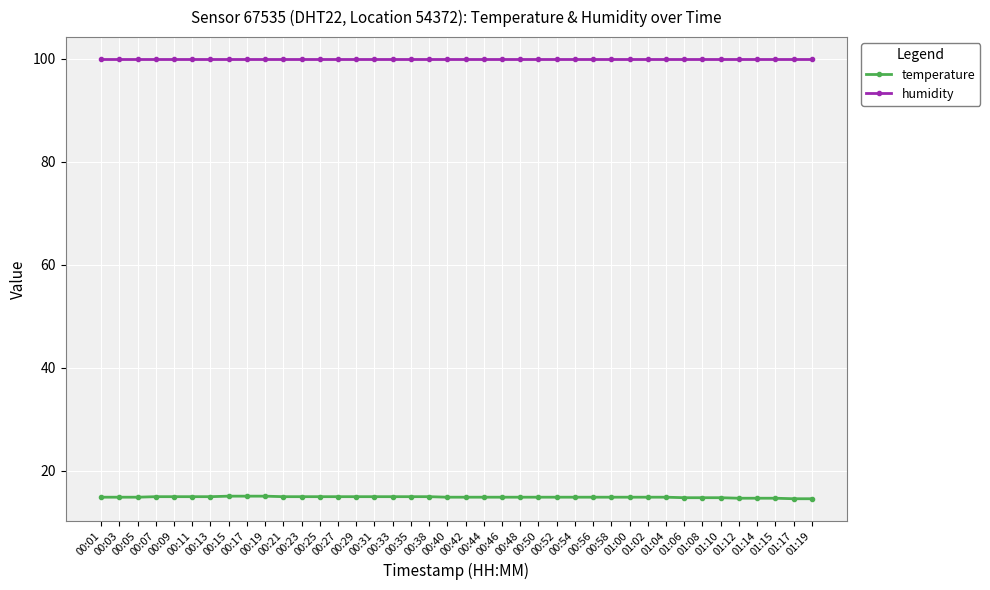

What is the approximate value of temperature at 01:17?

14.6